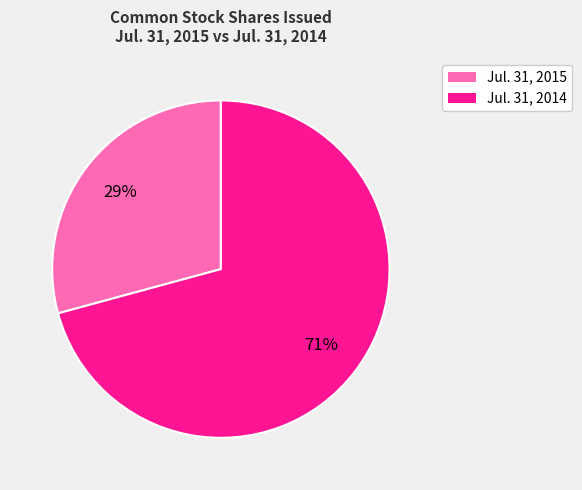

To the nearest percent, what is the difference between the largest and smallest slice percentages?

42%